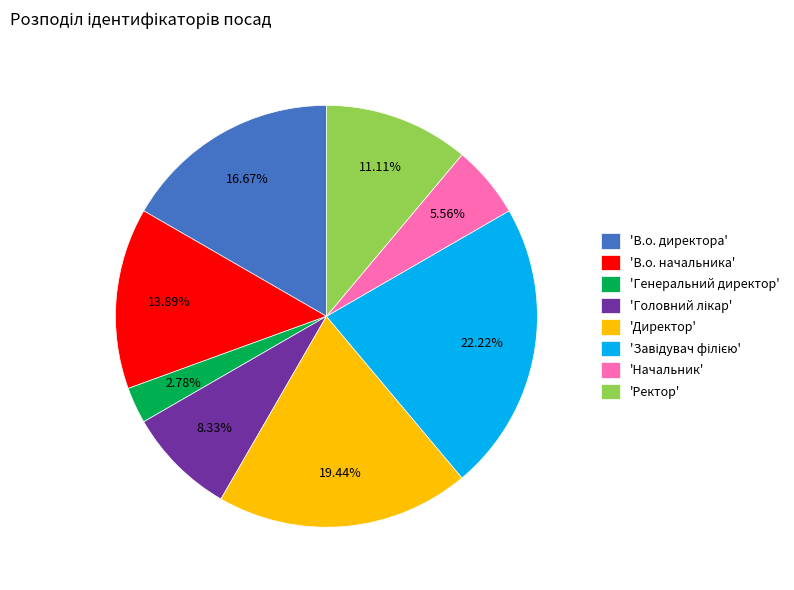

Which category has the smallest portion of the pie?

'Генеральний директор'